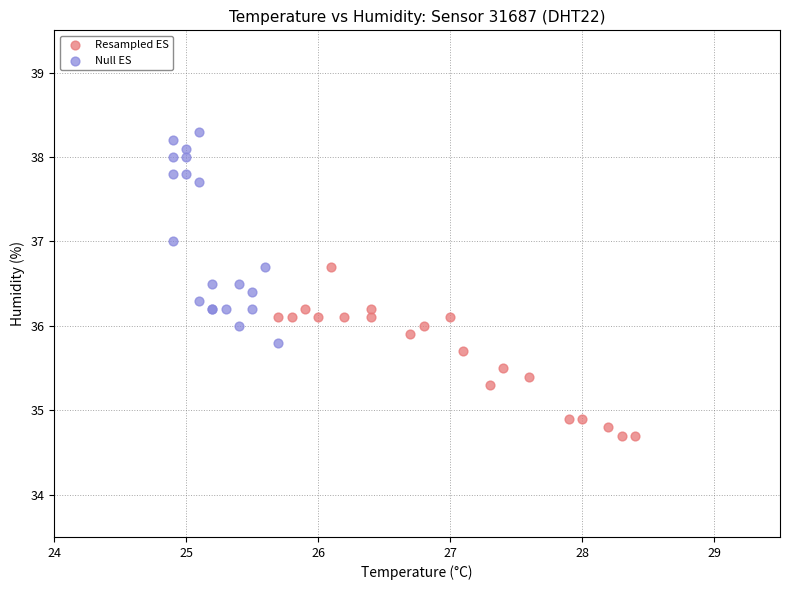

Which series contains the highest Y value?

Null ES